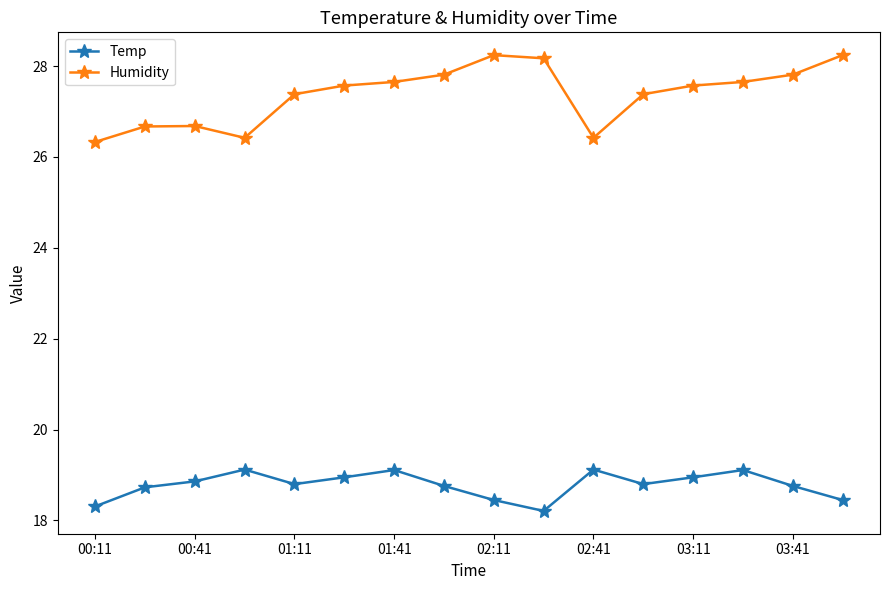

At how many categories does at least one series exceed 18?

16